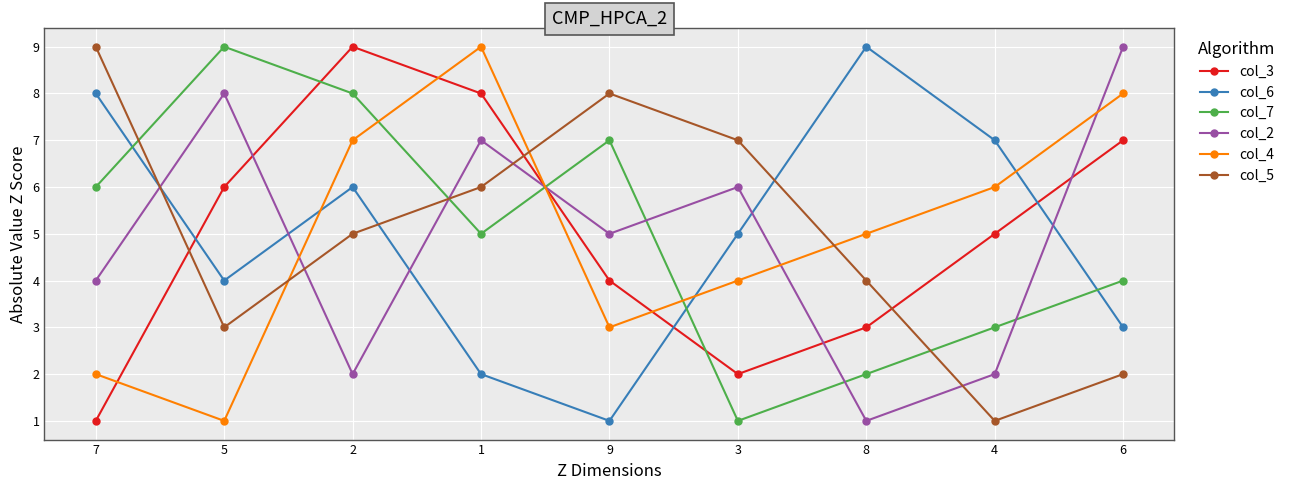

Does the chart display data point markers on the line(s)?

Yes